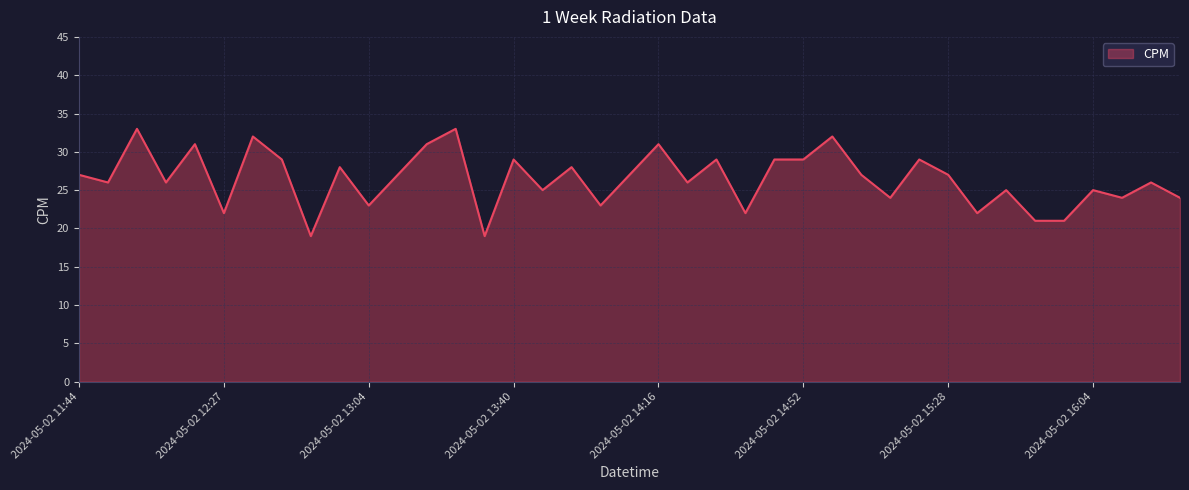

What is the difference between the maximum and minimum values?

14